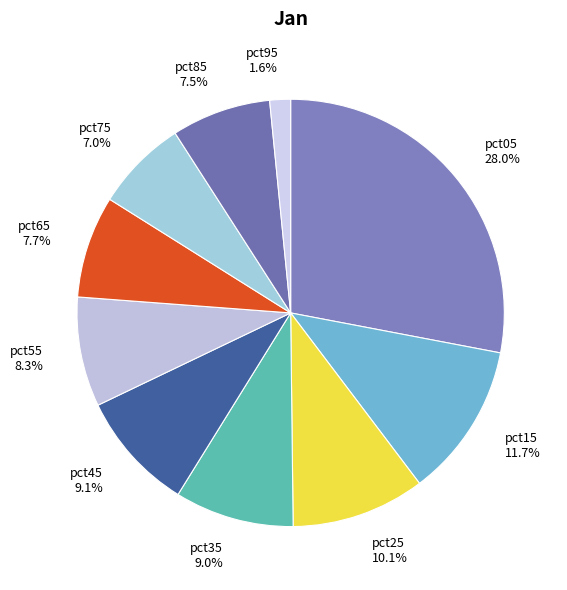

Is there any slice that represents more than half of the pie?

No